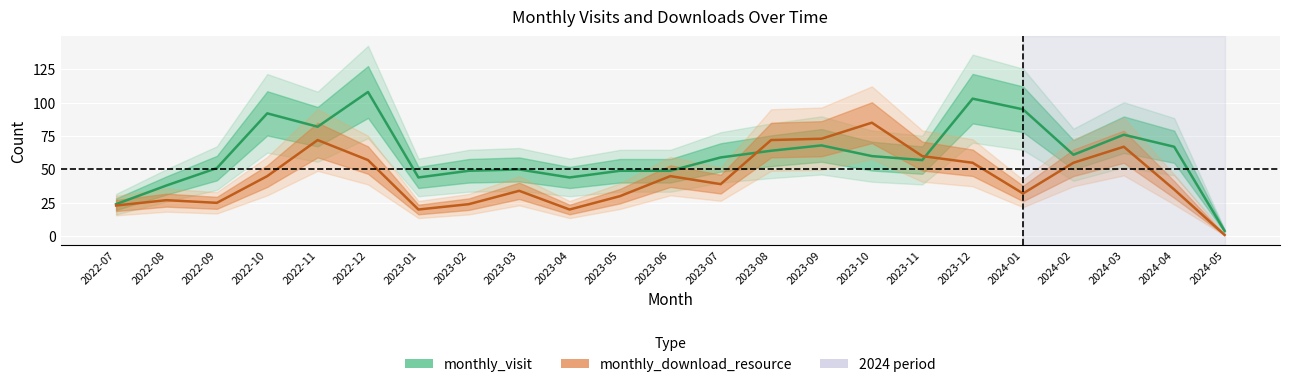

What is the greatest value displayed?

108